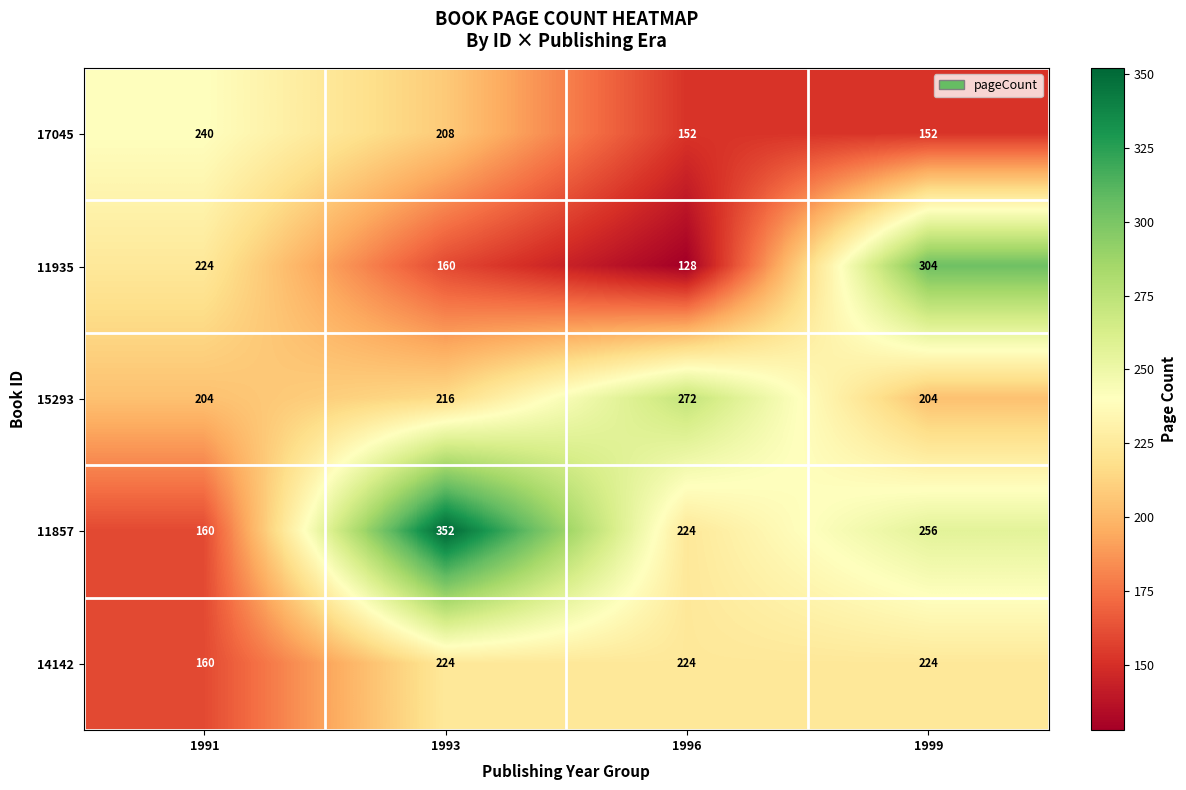

What is the sum of the 11857 values at 1996 and 1991?

384